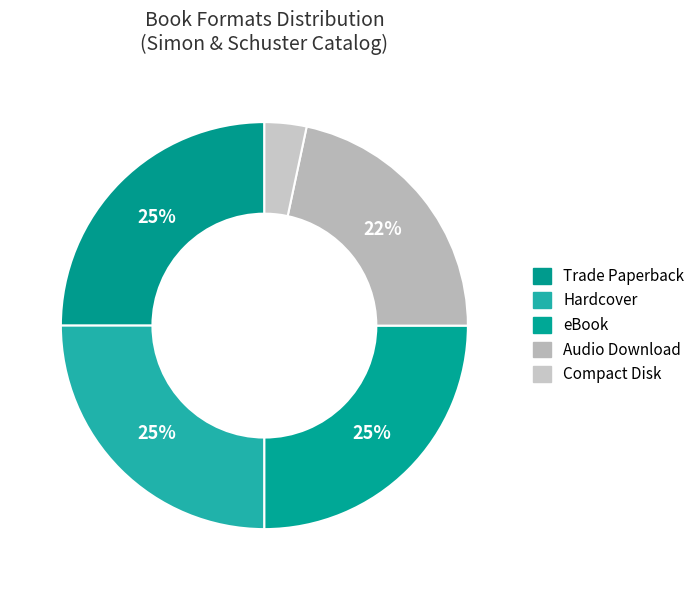

To the nearest percent, what percentage of the pie is Trade Paperback?

25%